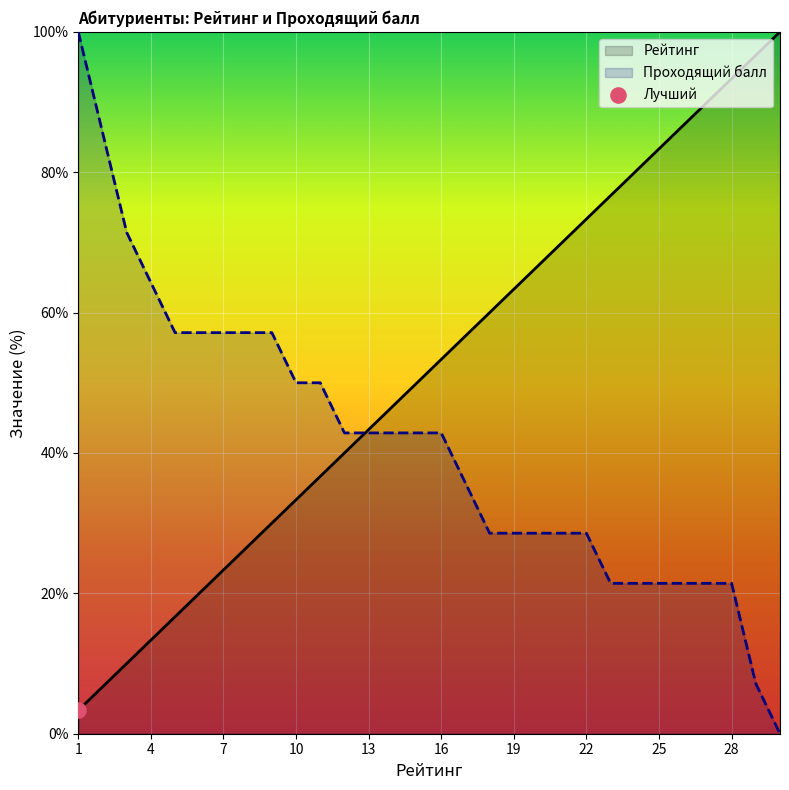

Which series contains the lowest Y value?

Проходящий балл